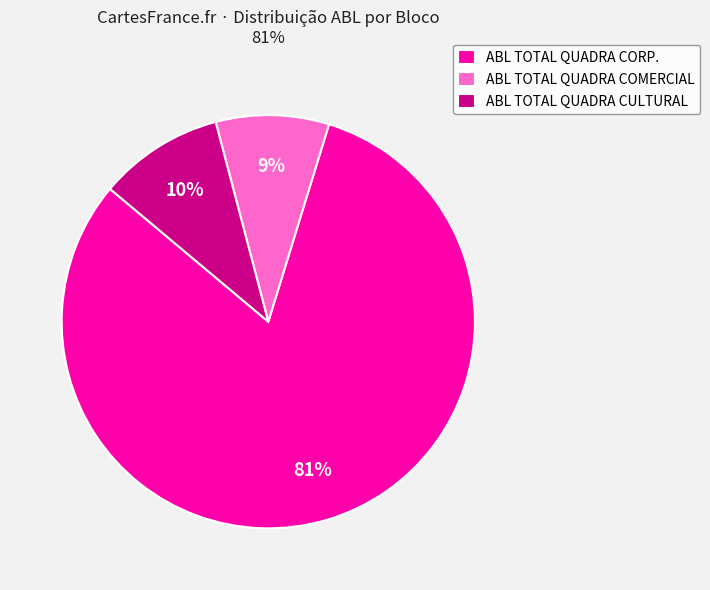

To the nearest percent, what is the difference between the ABL TOTAL QUADRA COMERCIAL and ABL TOTAL QUADRA CULTURAL slice percentages?

1%